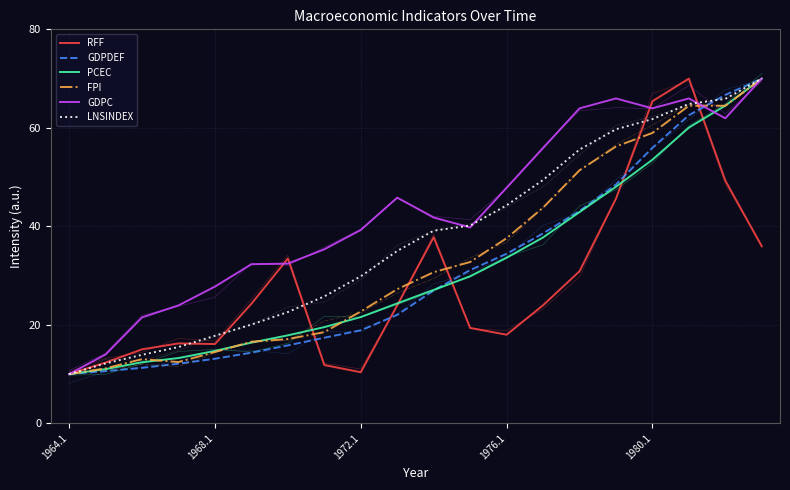

The FPI series shows 43.8 at 13. True or false?

True